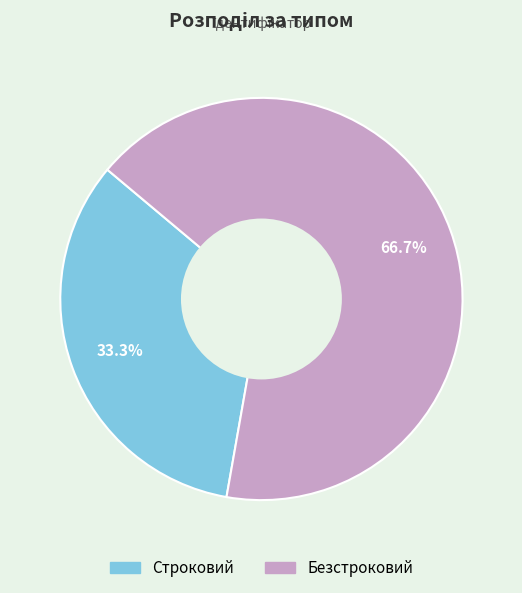

Is there any slice that represents more than half of the pie?

Yes